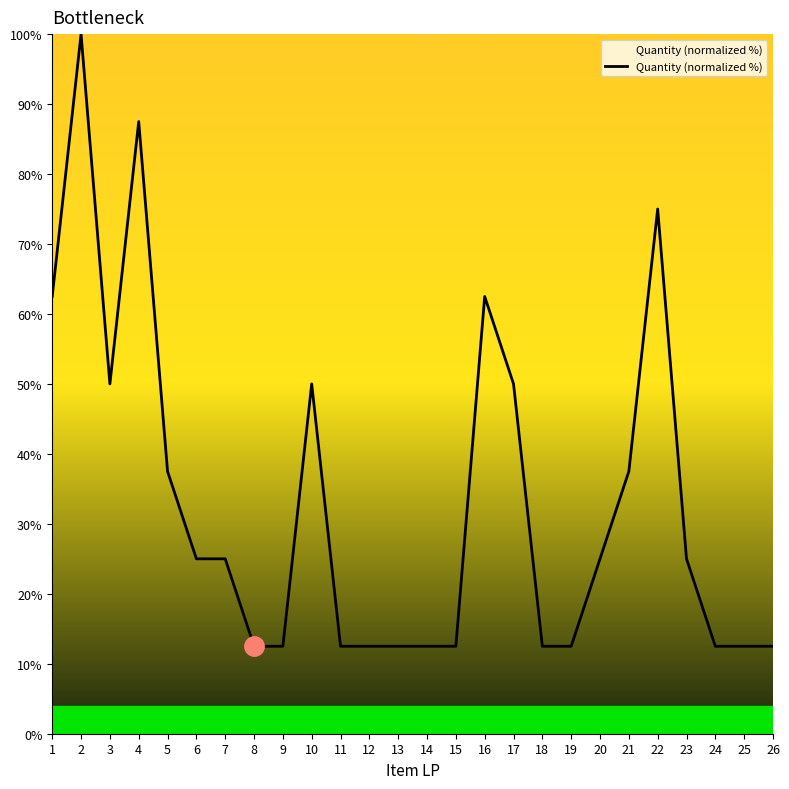

True or false: the data shows 29.7 at 2.

False